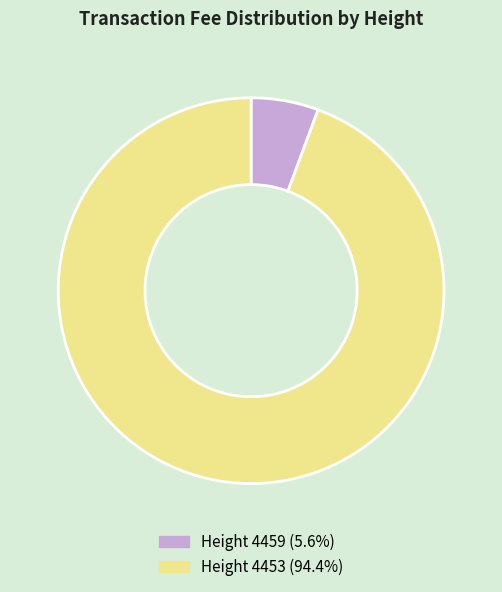

Does any single category account for the majority?

Yes